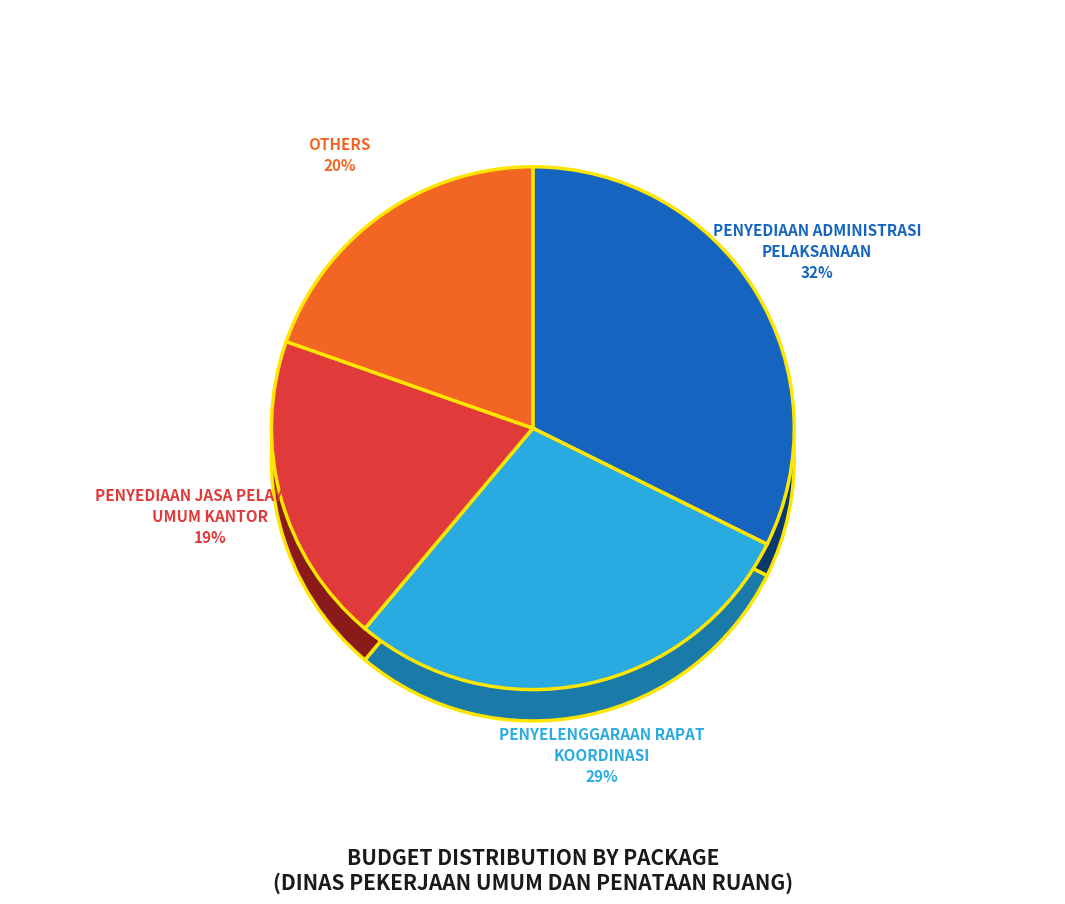

To the nearest percent, what is the difference between the largest and smallest slice percentages?

32%